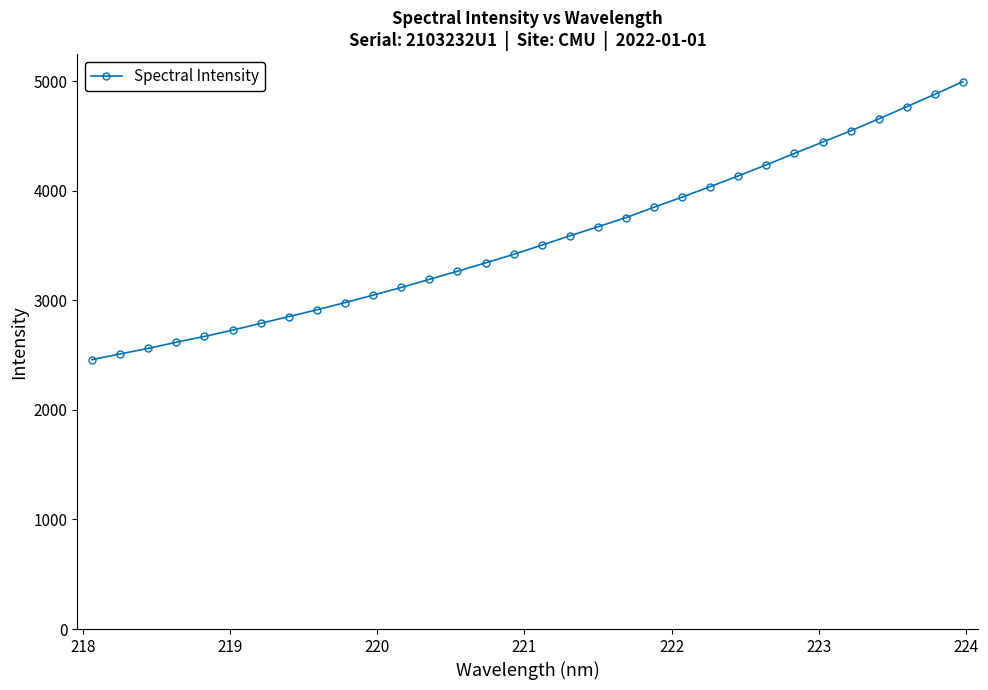

What is the minimum value shown in the chart?

2459.5